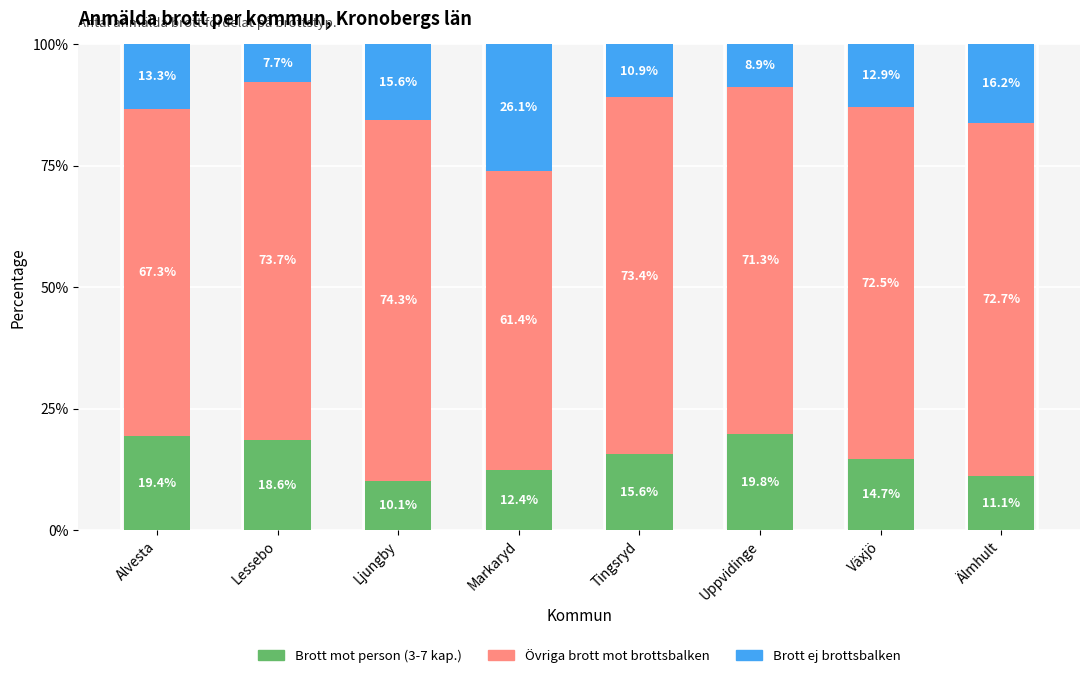

What is the maximum value for Brott mot person (3-7 kap.)?

19.8